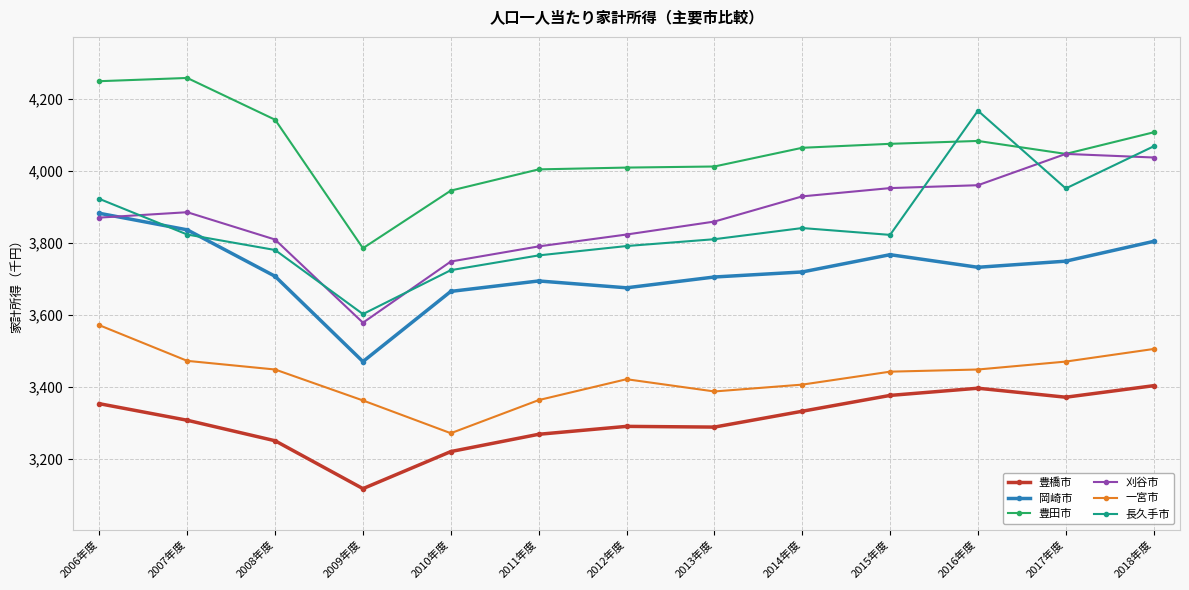

Is the value of 岡崎市 at 2012年度 greater than the value of 刈谷市 at 2014年度?

No